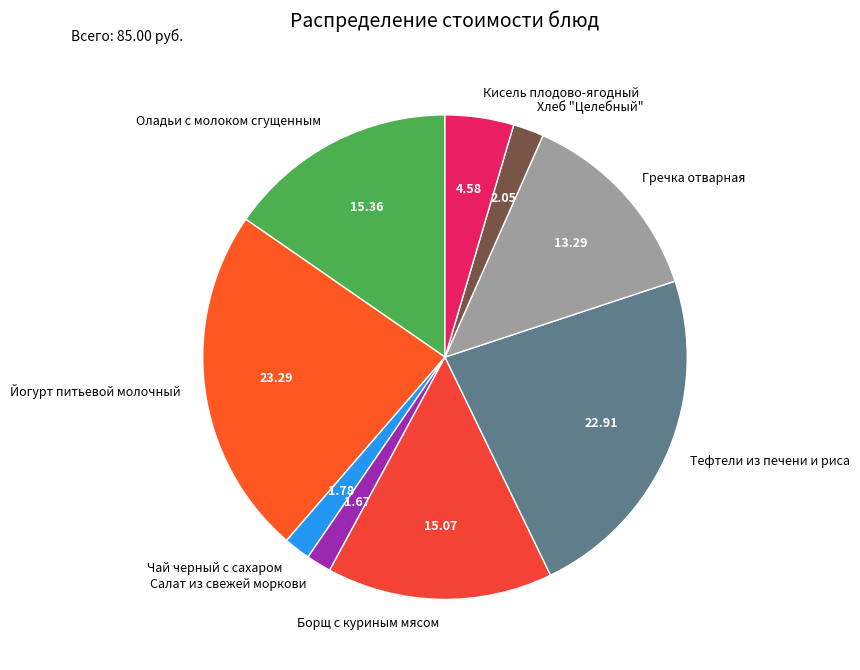

Is it true that Гречка отварная is 22% of the pie?

False